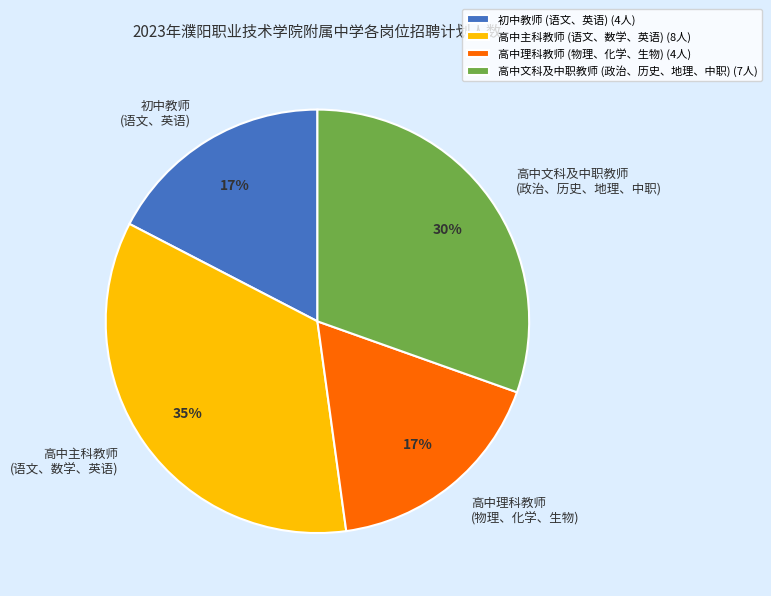

To the nearest percent, what is the average slice percentage?

25%